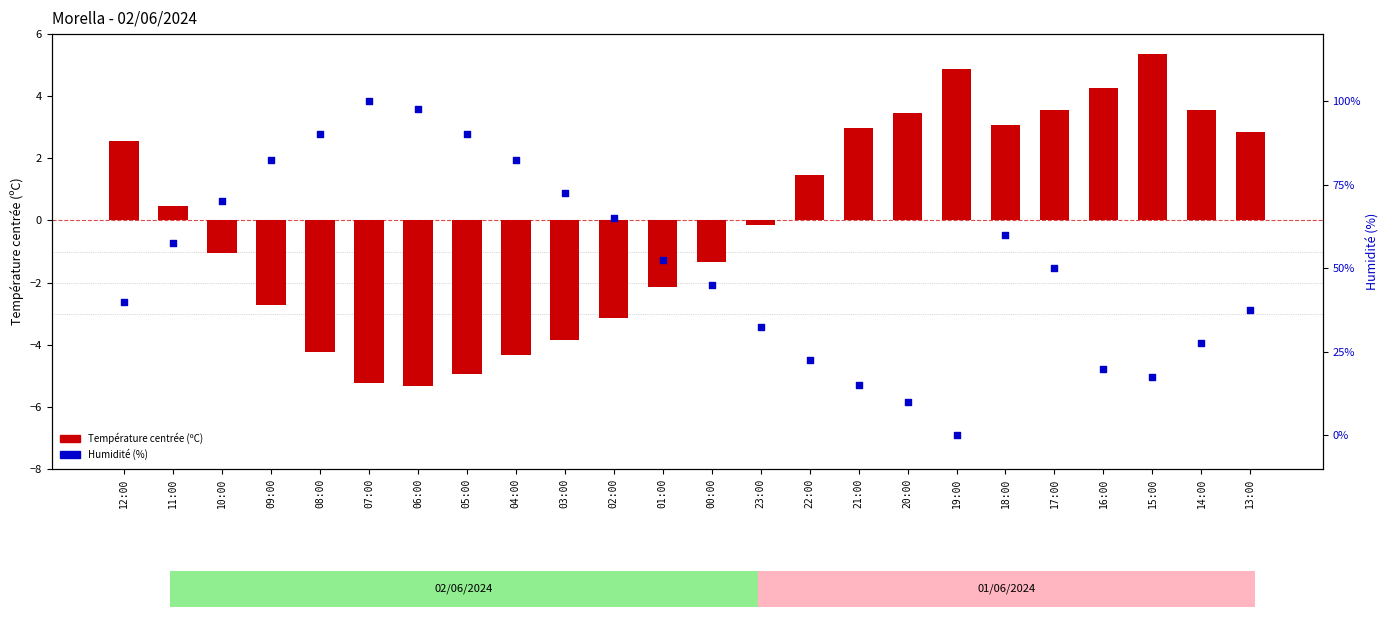

What is the total value across all series at 19:00?

4.9